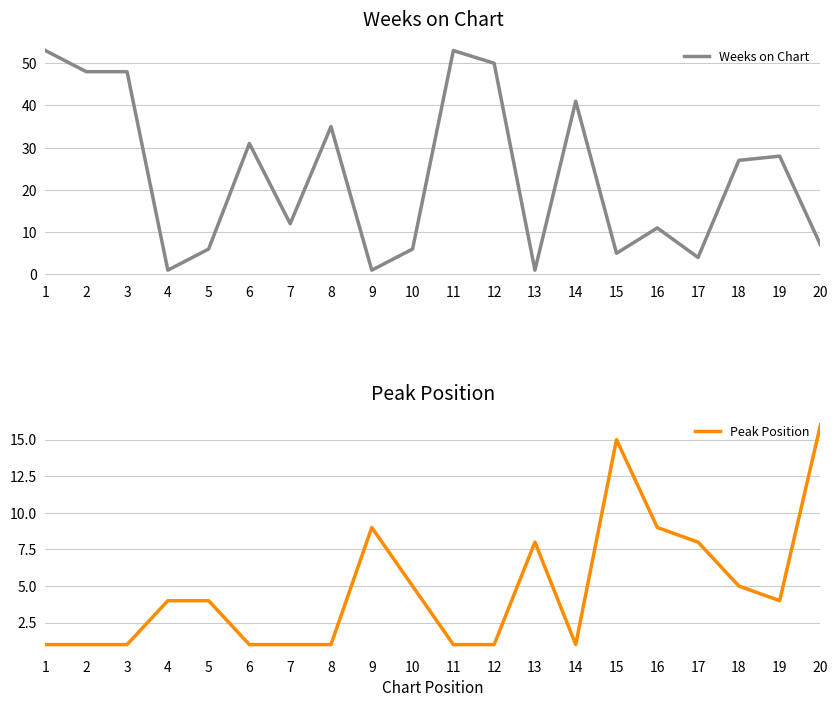

True or false: Weeks on Chart has more than 2 points higher than both neighbors.

True